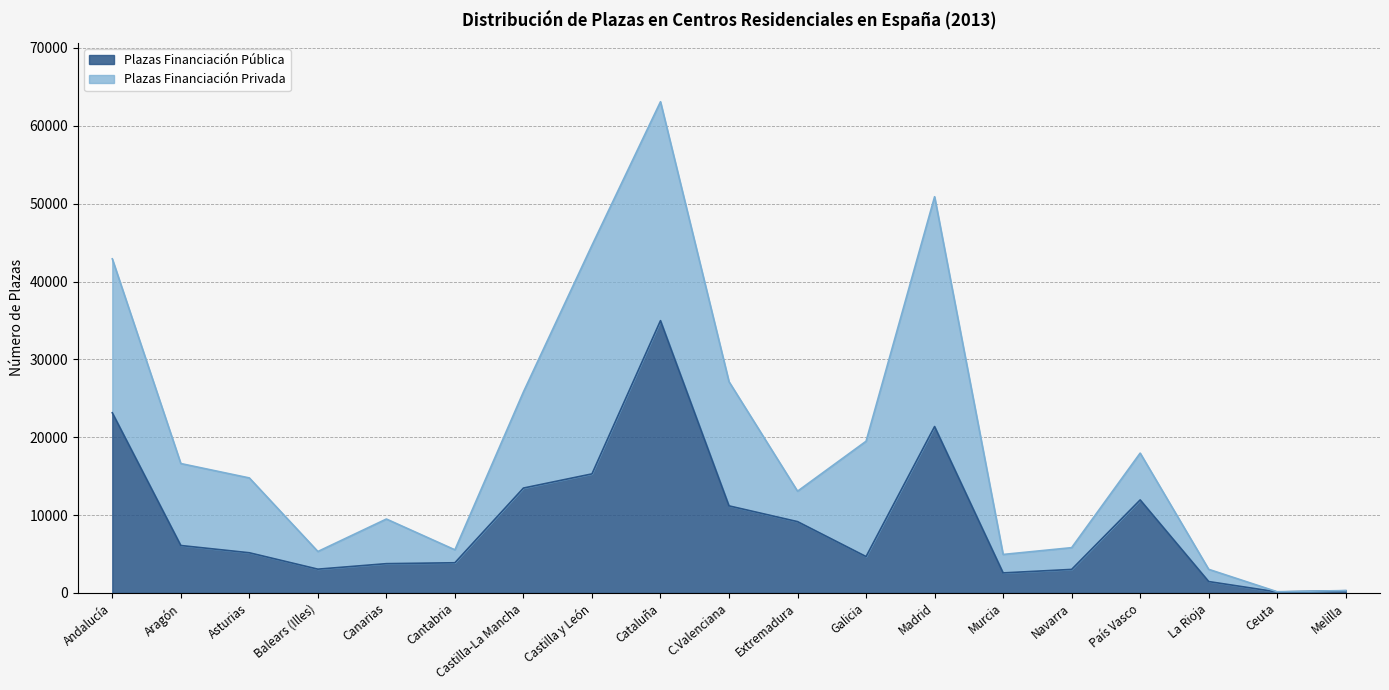

What value does the data have at Navarra, to the nearest 10?

3030